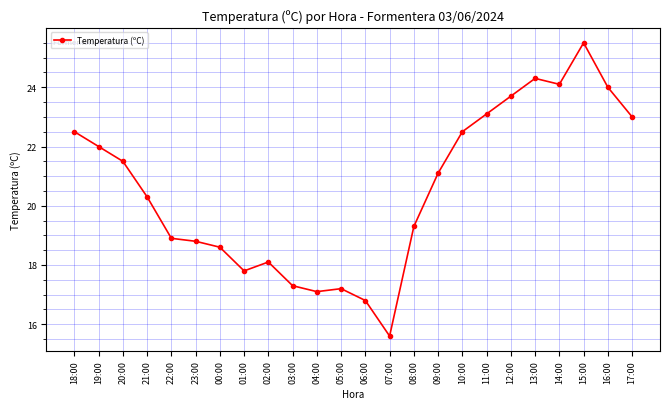

What is the value of the 1st point from the left?

22.5